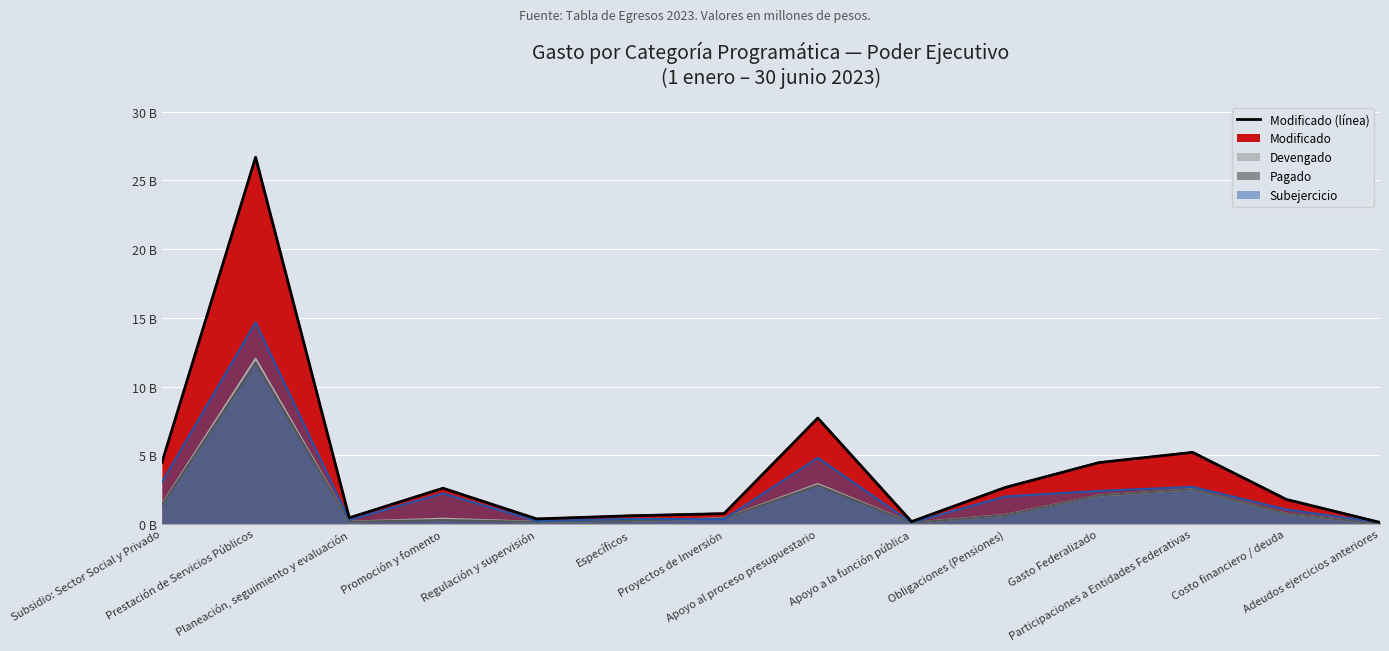

Where is the data nearest to the value 13?

Apoyo al proceso presupuestario